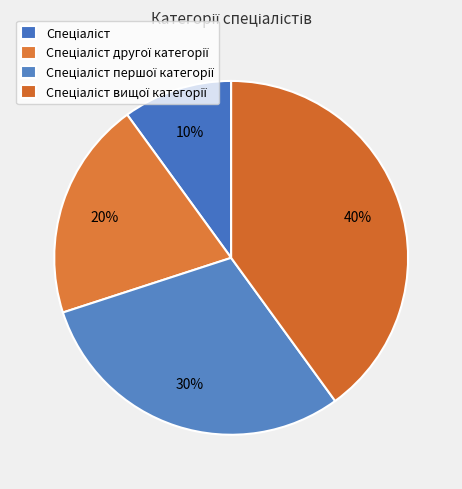

Is Спеціаліст вищої категорії the majority of the pie?

No